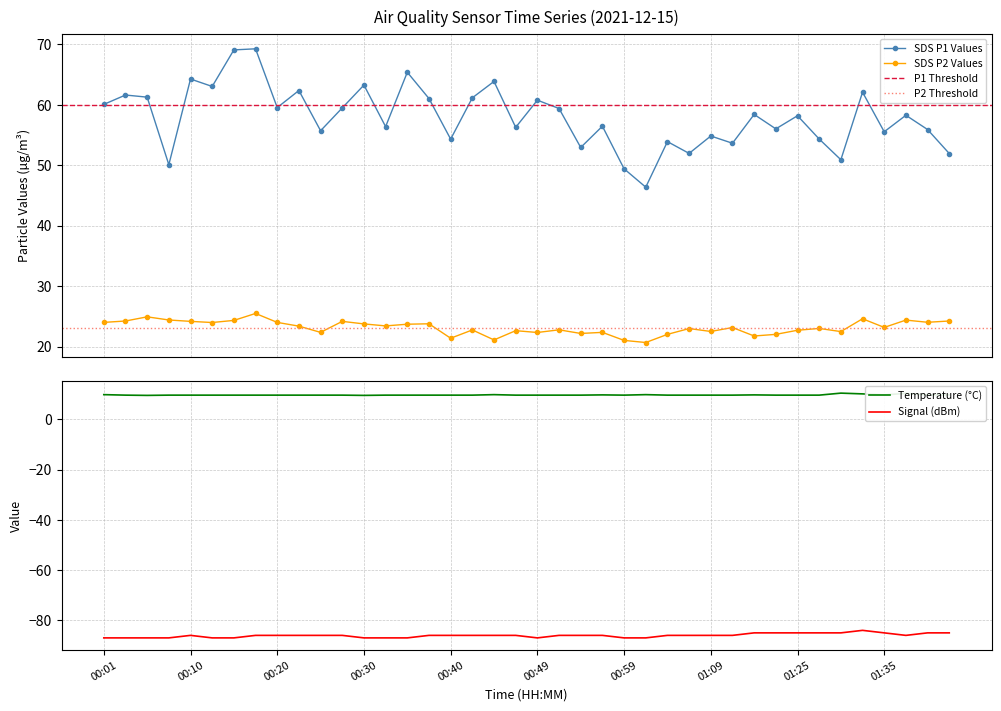

What is the highest value of the Signal (dBm) series?

-84.0